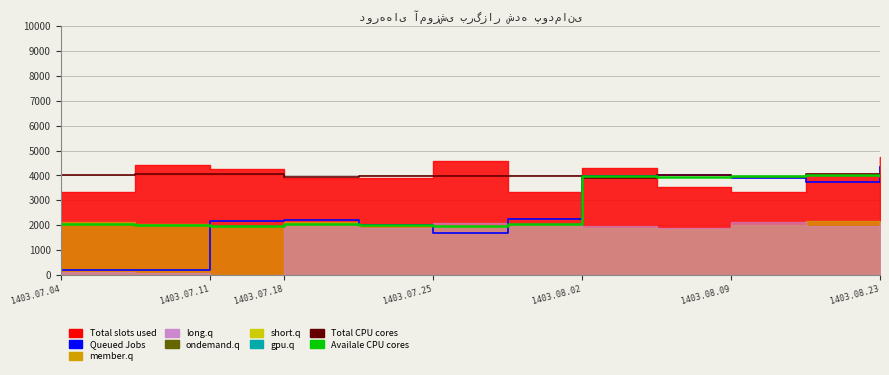

Which has a higher value, 1403.07.11 or 1403.08.23?

1403.08.23